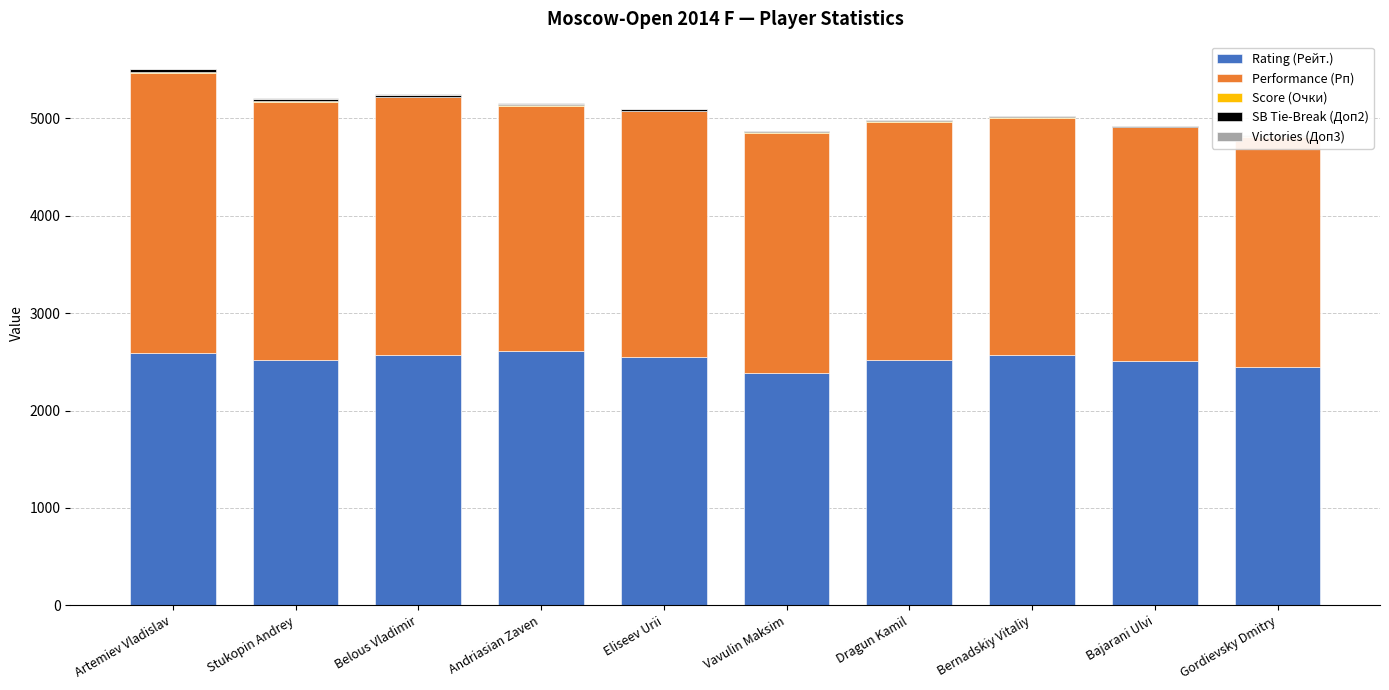

At which category is the sum across all series the highest?

Artemiev Vladislav